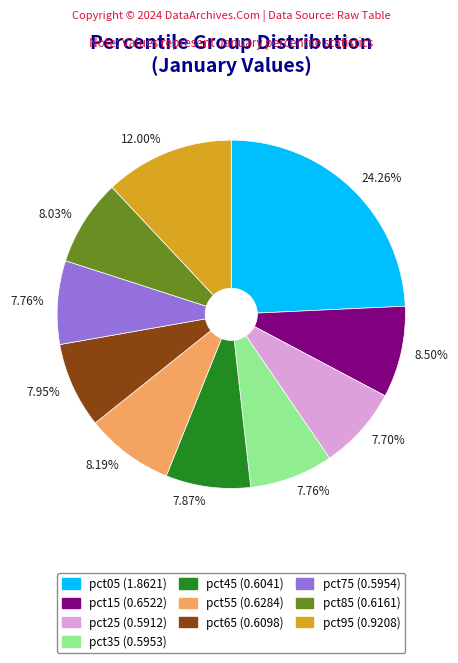

Is there a majority slice in this chart?

No